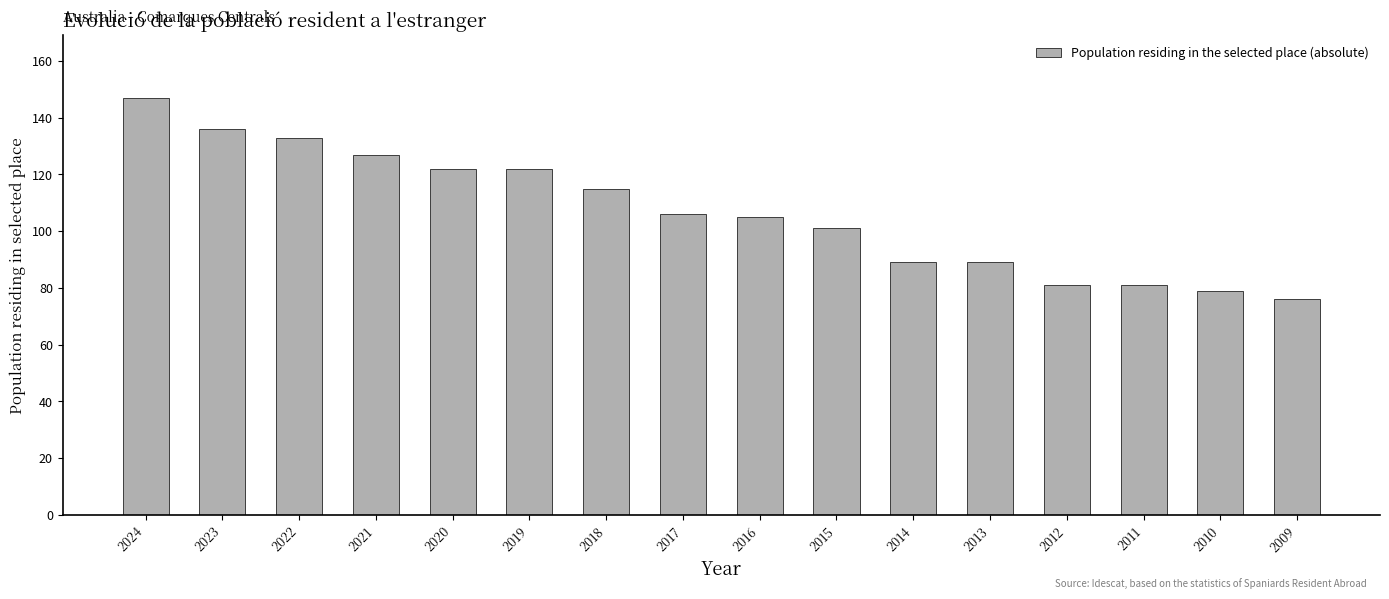

How many distinct data groups are displayed?

1